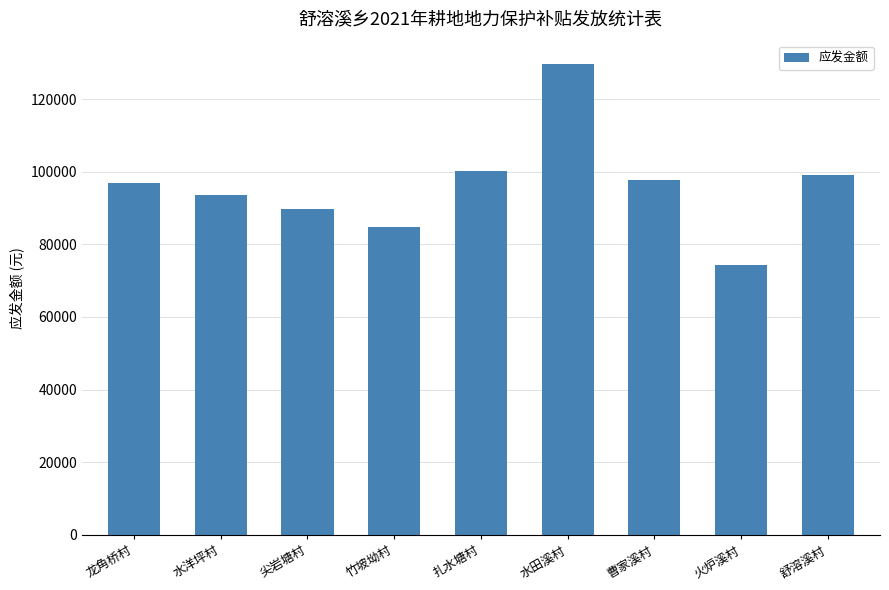

What is the sum of the values at 尖岩塘村 and 曹家溪村?

187314.8